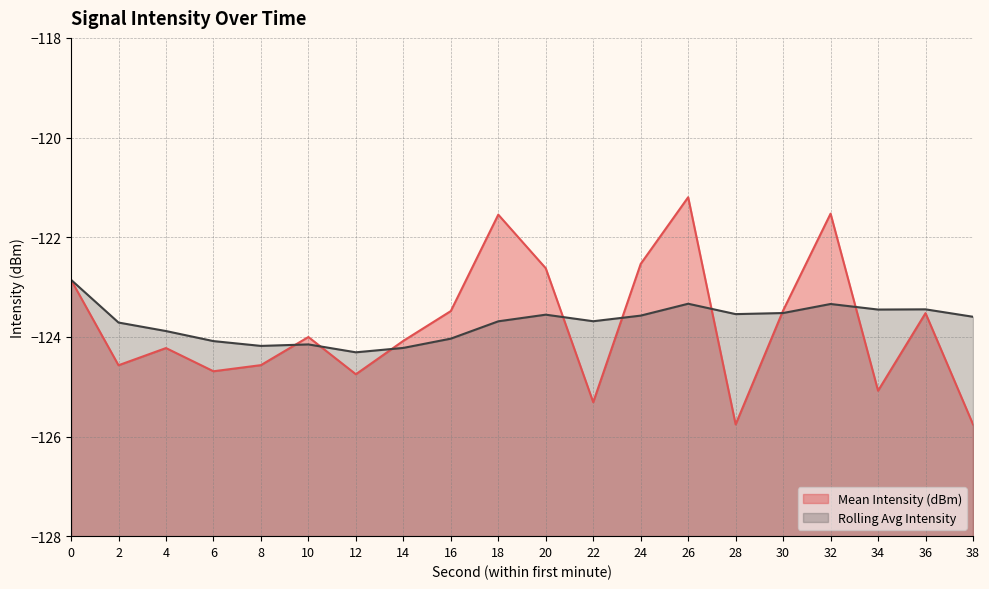

How many distinct data groups are displayed?

2